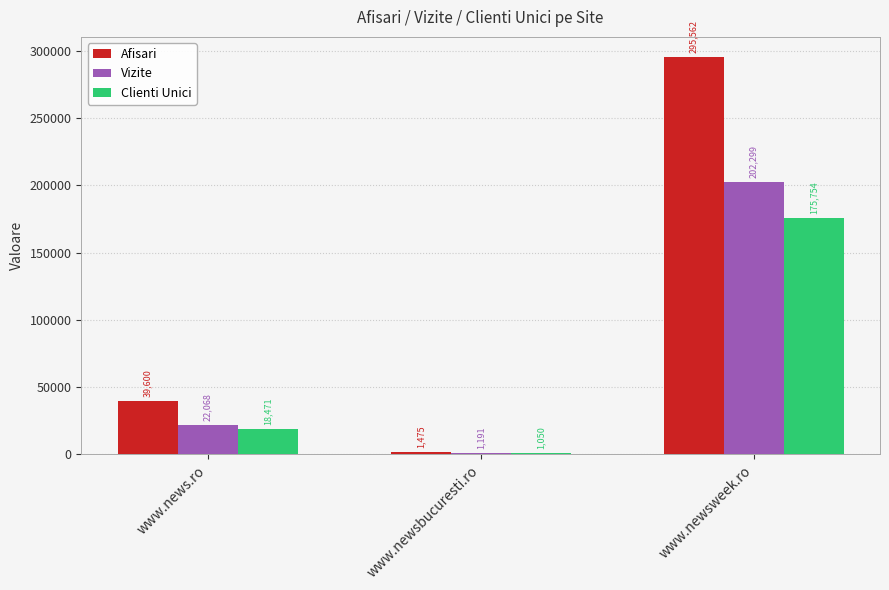

Reading left to right, what are all the values shown in this chart?

Afisari: 39600	1475	295562
Vizite: 22068	1191	202299
Clienti Unici: 18471	1050	175754